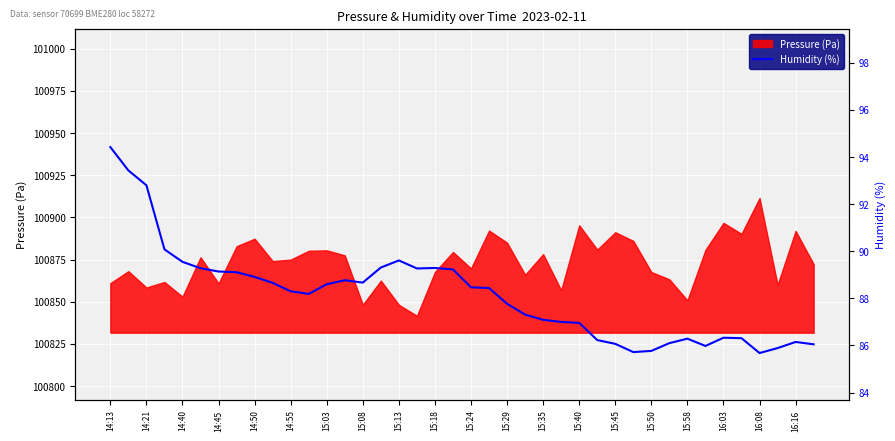

Is it true that Pressure (Pa) equals 100885.0 at 15:29?

True